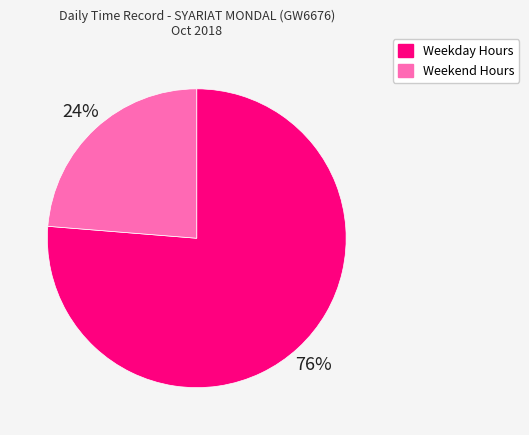

How many slices are in this pie chart?

2